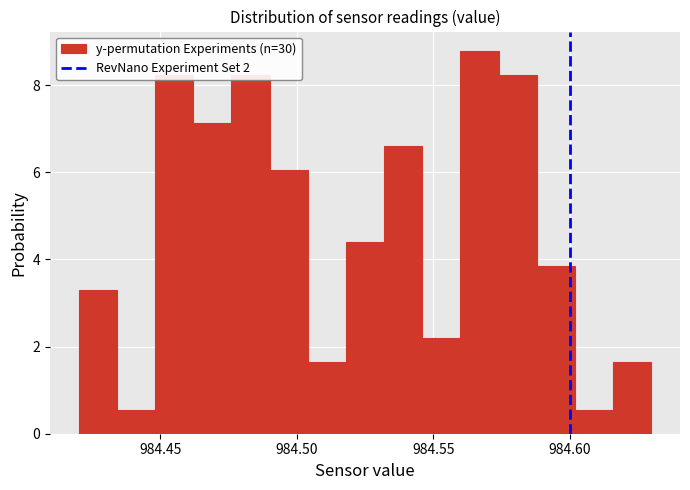

Read against the x-axis, roughly where is the centre of the tallest bar?

984.565